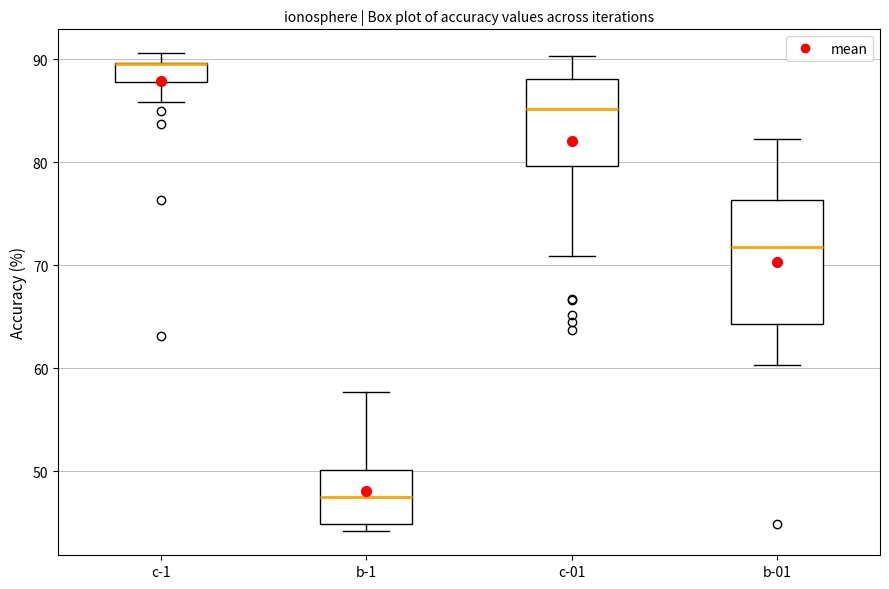

Reading left to right, transcribe this box plot: for each box, give where its median line is, the range the box spans, and where its two whiskers end, as read against the y-axis. The values are not printed on the chart, so give them approximately, as read against the axis.

c-1: median 90 (drawn on the box's upper edge), box 88 to 90, whiskers 86 to 91
b-1: median 47, box 45 to 50, whiskers 44 to 58
c-01: median 85, box 80 to 88, whiskers 71 to 90
b-01: median 72, box 64 to 76, whiskers 60 to 82